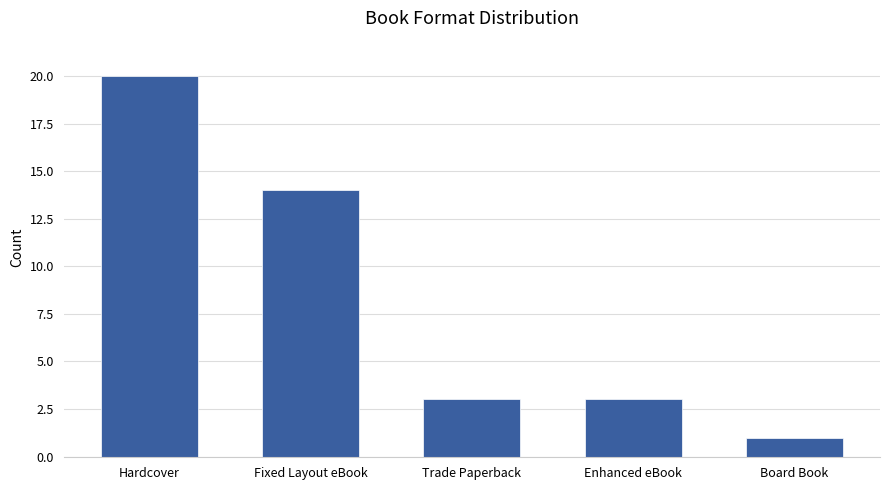

At which category does the chart reach its peak across all series?

Hardcover